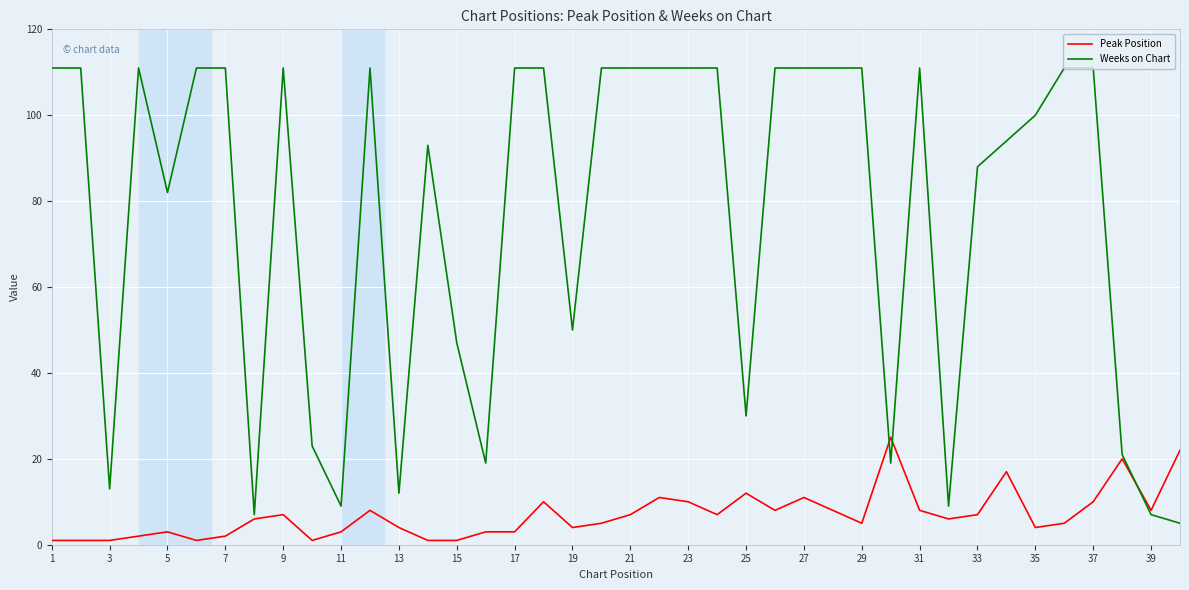

Which series has the largest range (max minus min)?

Weeks on Chart